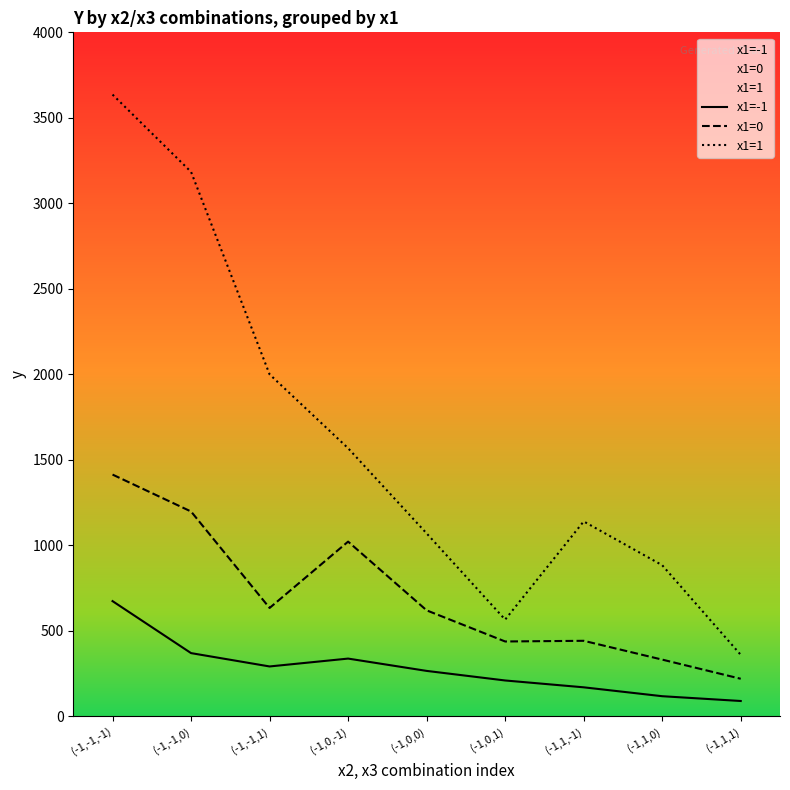

True or false: x1=-1 and x1=1 cross at least once.

False